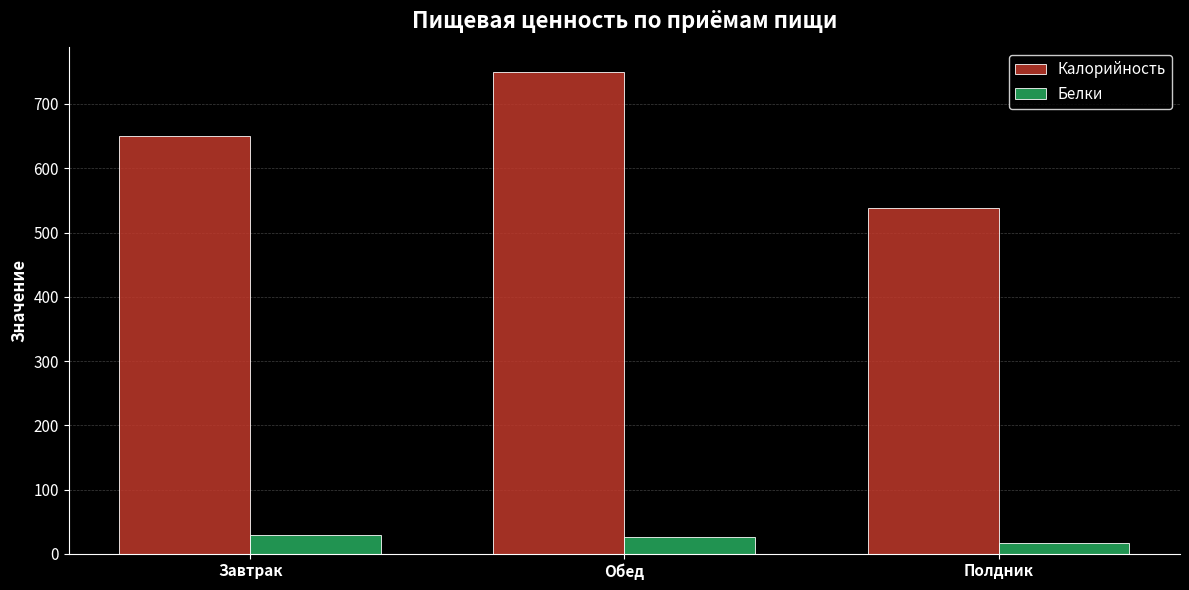

Rank the series at Полдник from highest to lowest value.

Калорийность, Белки